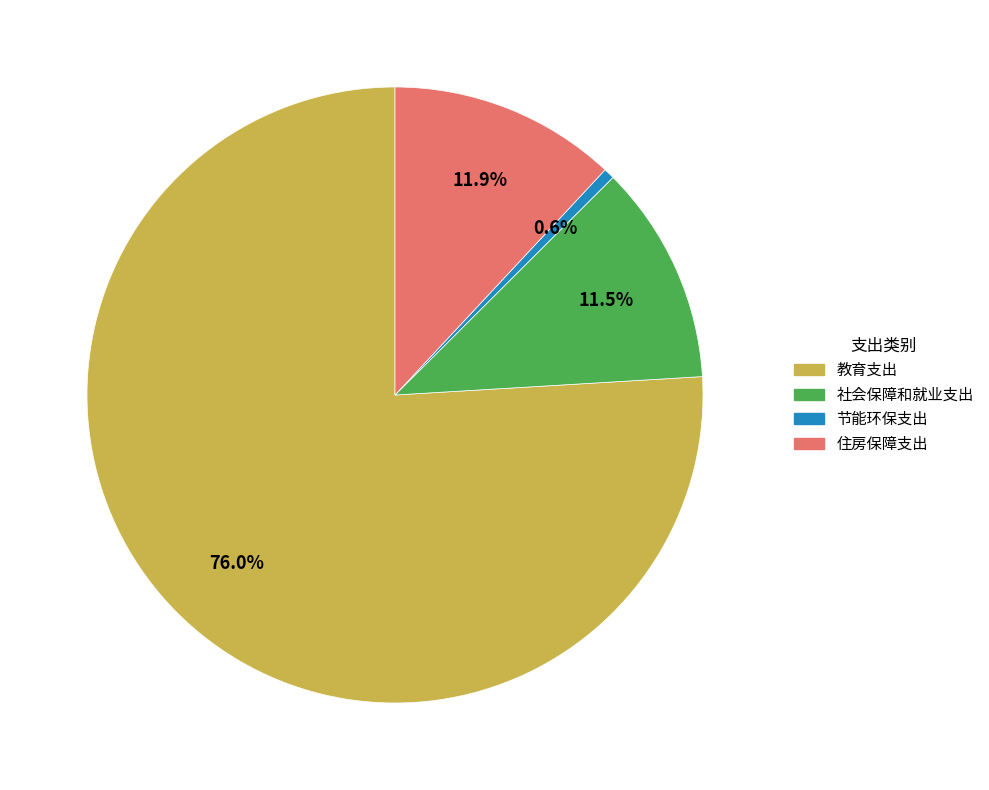

How many slices are in this pie chart?

4